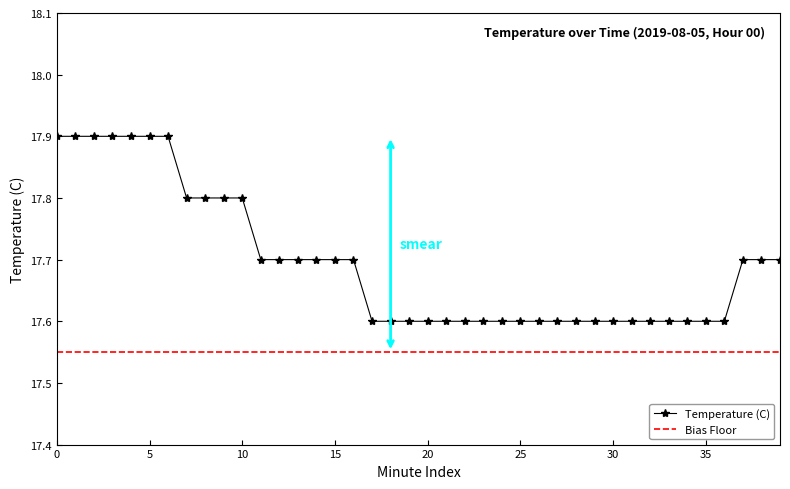

What is the average value?

17.7